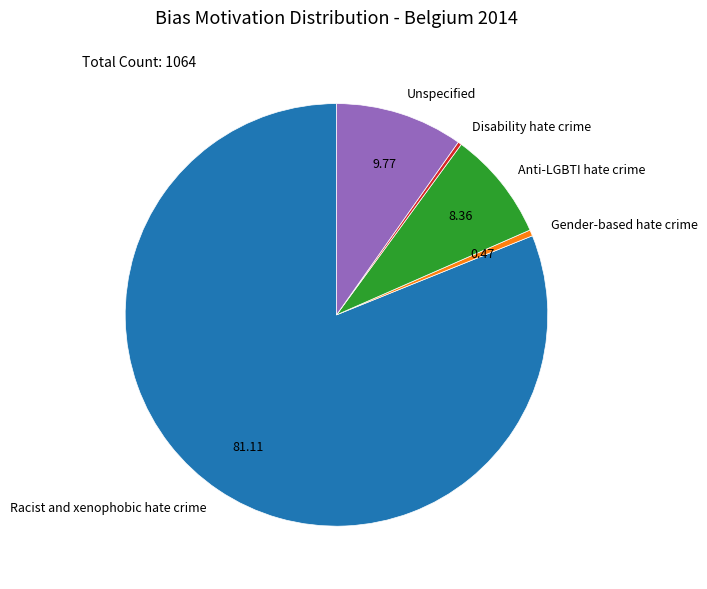

Does Racist and xenophobic hate crime represent more than half of the total?

Yes